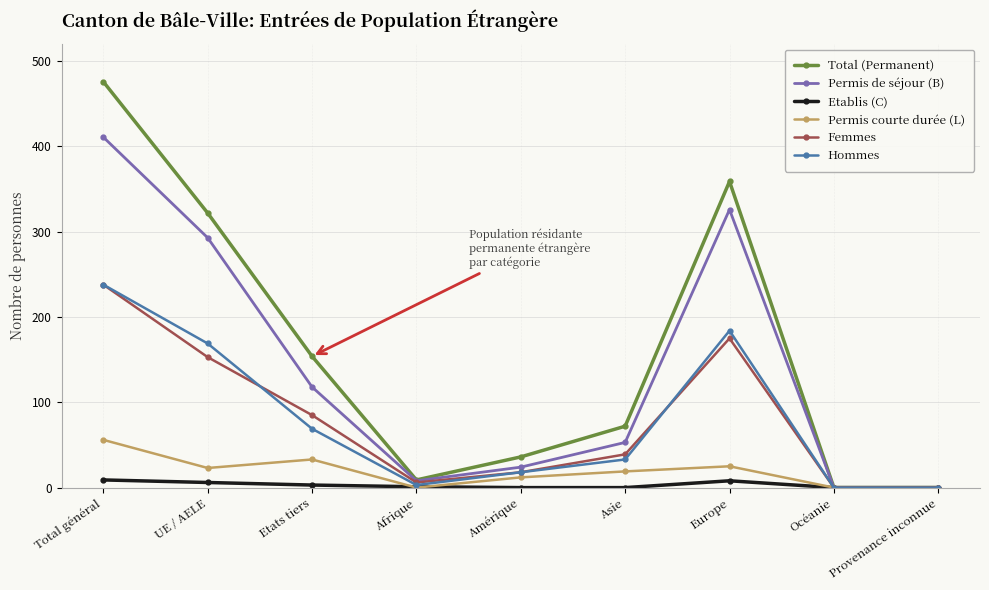

What is the label of the 8th point from the left?

Océanie